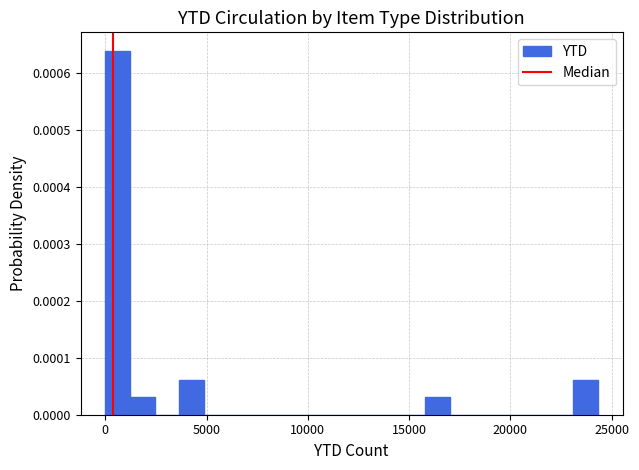

Read against the x-axis, roughly where is the centre of the tallest bar?

500